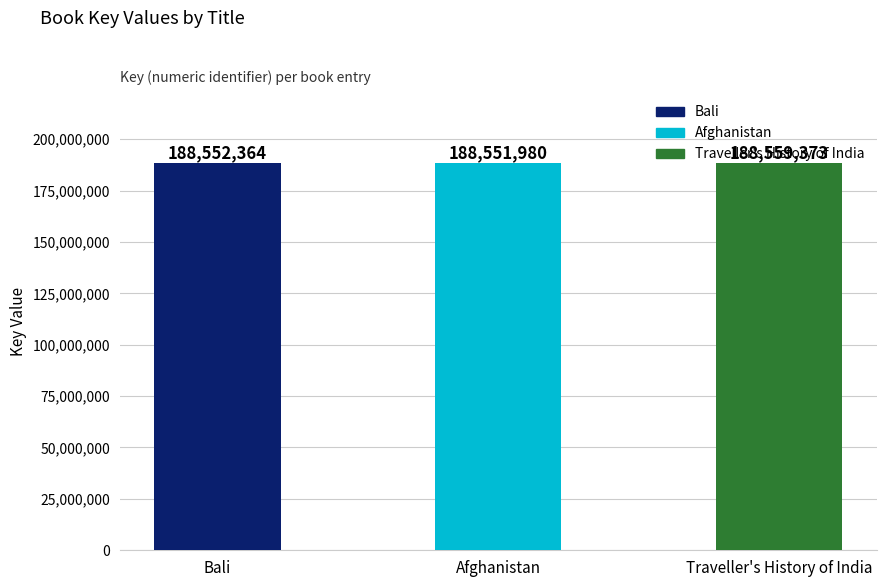

The chart shows a value of 188552364 at Bali. True or false?

True